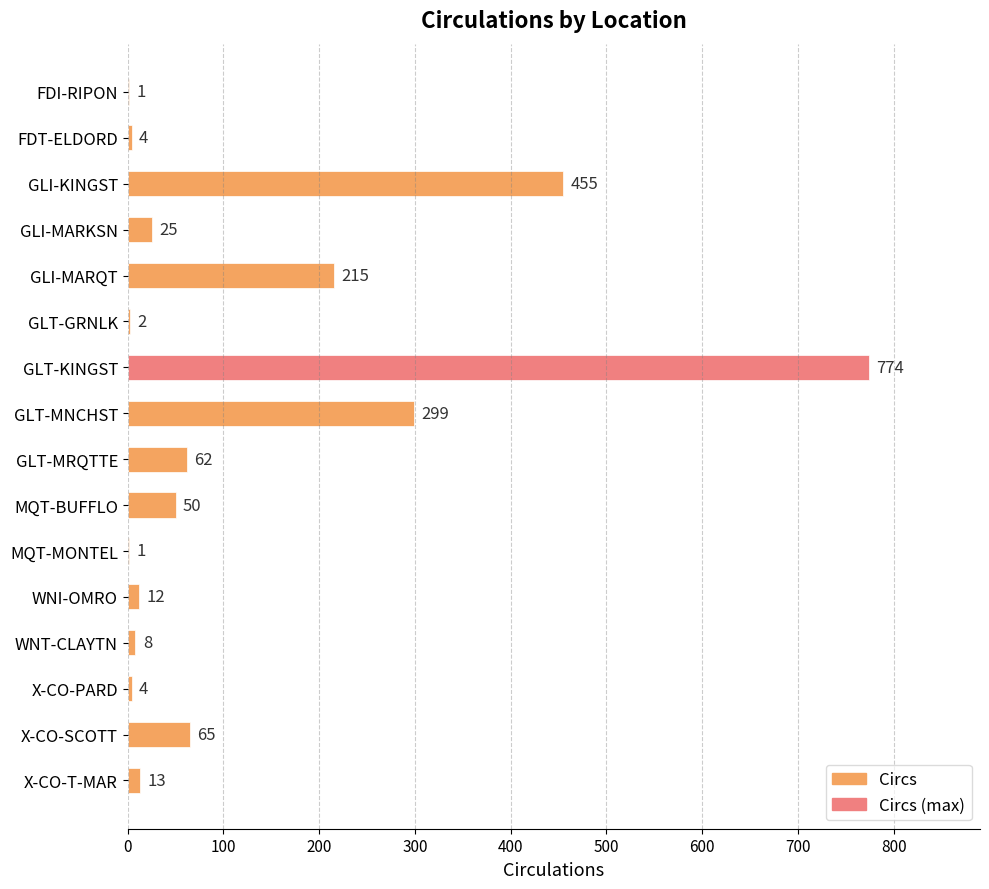

Does the chart contain stacked bars?

No